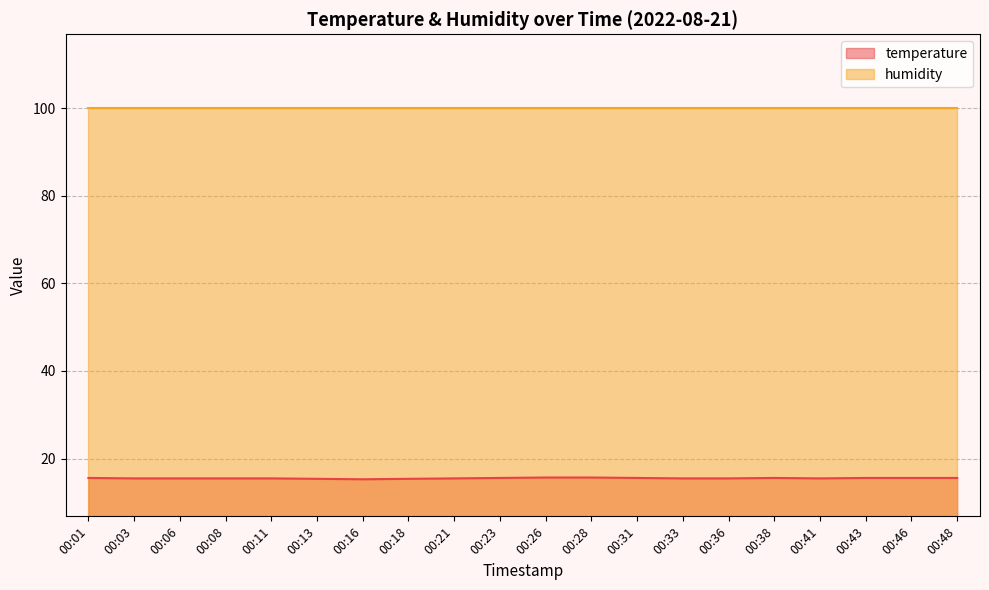

Between 00:48 and 00:31, which is larger?

00:48